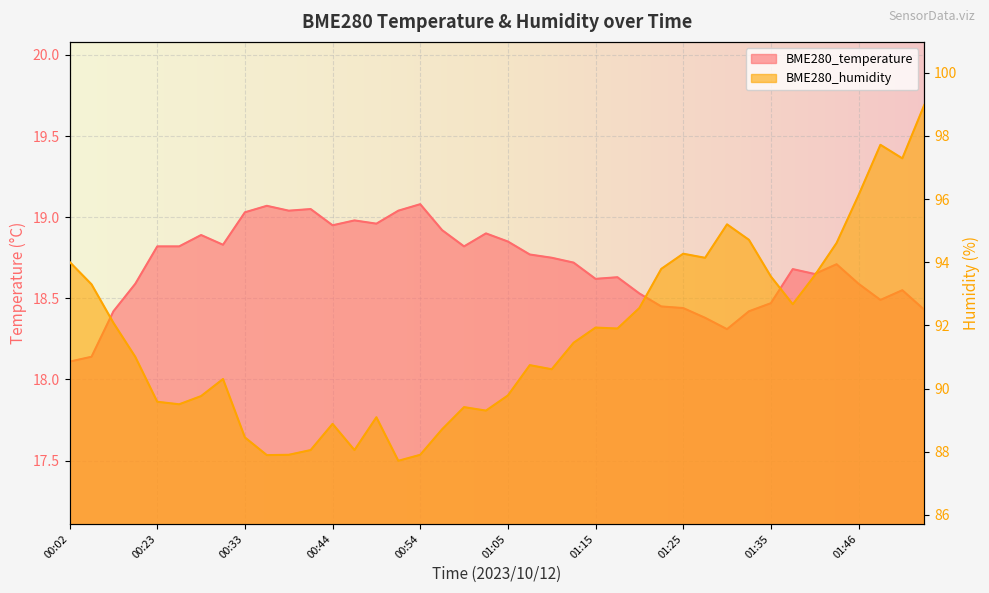

Count the number of data series in this chart.

2